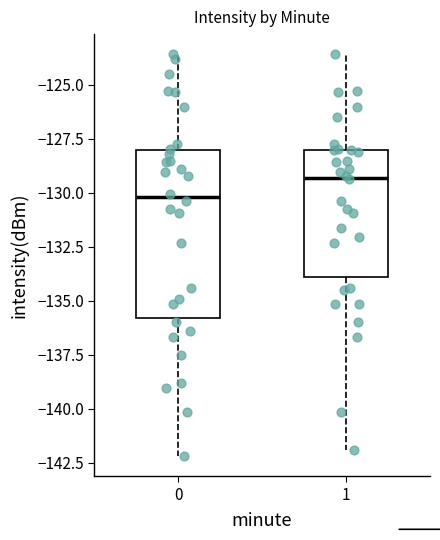

Reading left to right, transcribe this box plot: for each box, give where its median line is, the range the box spans, and where its two whiskers end, as read against the y-axis. The values are not printed on the chart, so give them approximately, as read against the axis.

0: median -130.0, box -136.0 to -128.0, whiskers -142.0 to -123.5
1: median -129.5, box -134.0 to -128.0, whiskers -142.0 to -123.5